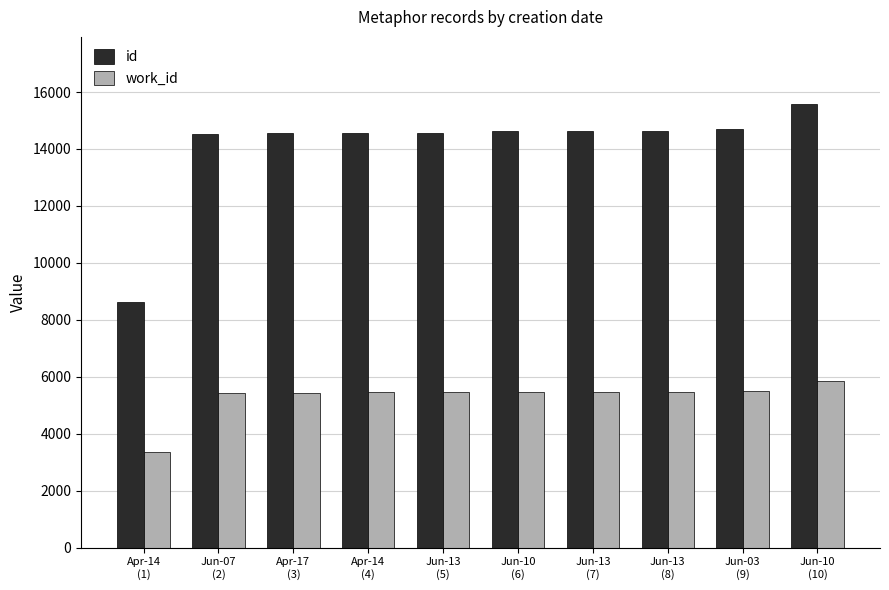

What is the smallest value displayed?

3362